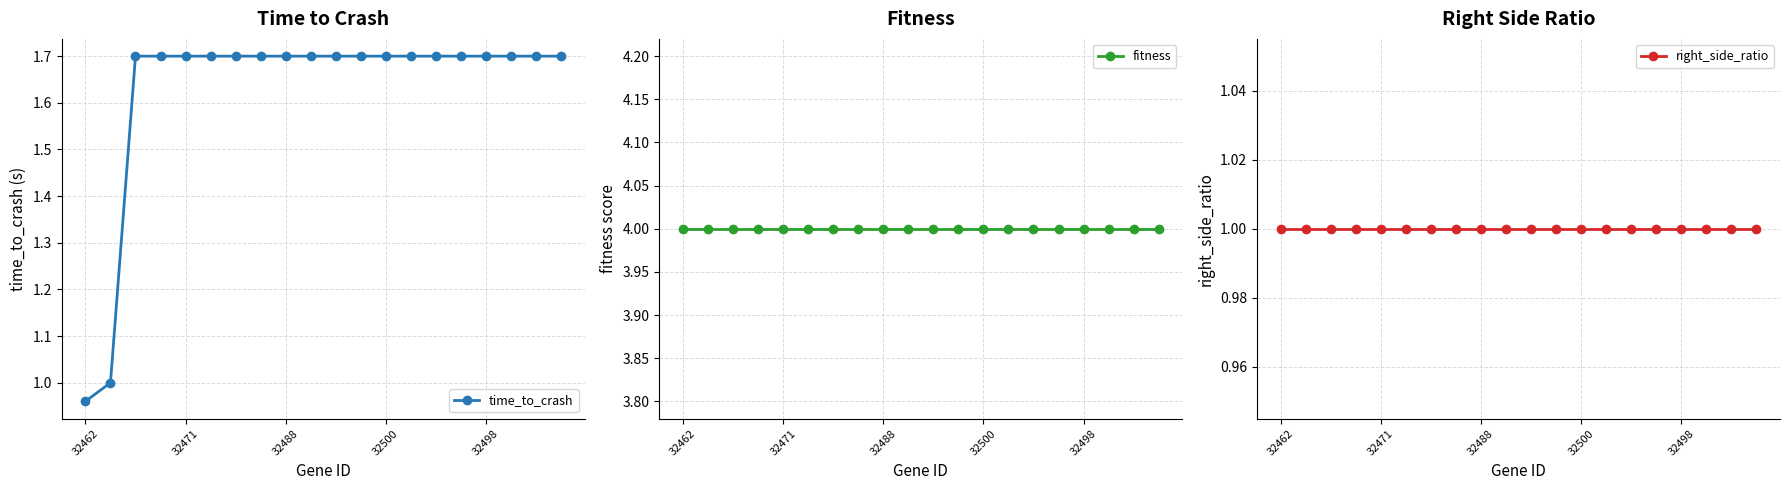

How many values in the time_to_crash series exceed 1?

18